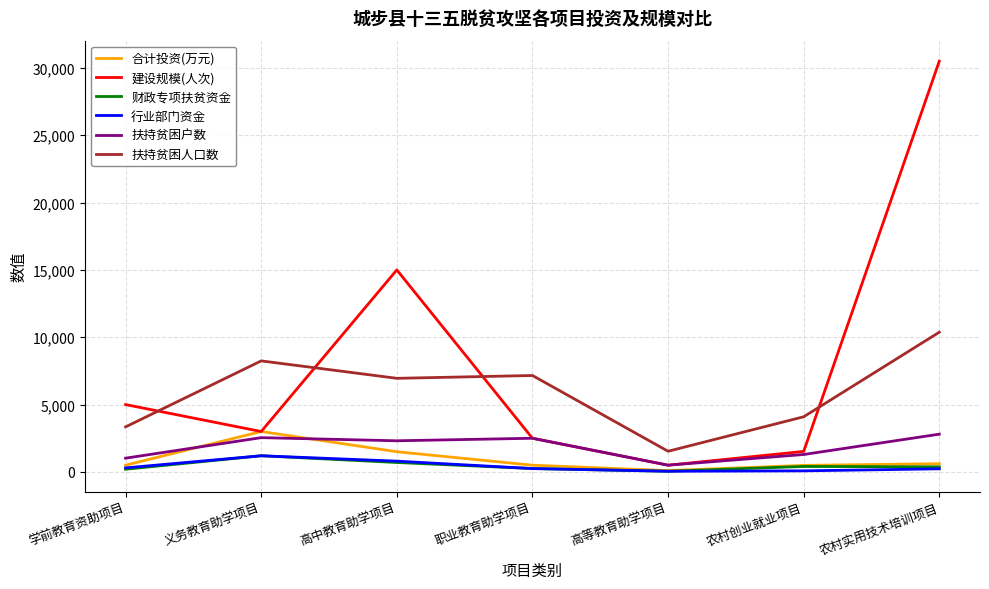

Is it true that 合计投资(万元) equals 1500 at 高中教育助学项目?

True